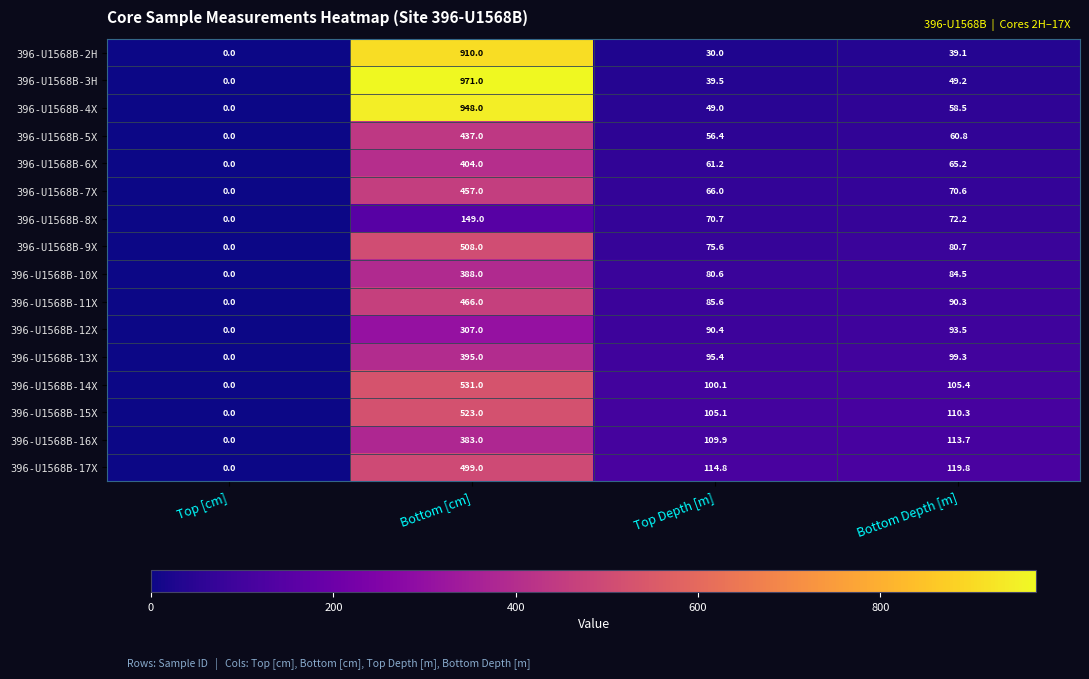

What is the highest value of the 396-U1568B-8X series?

149.0